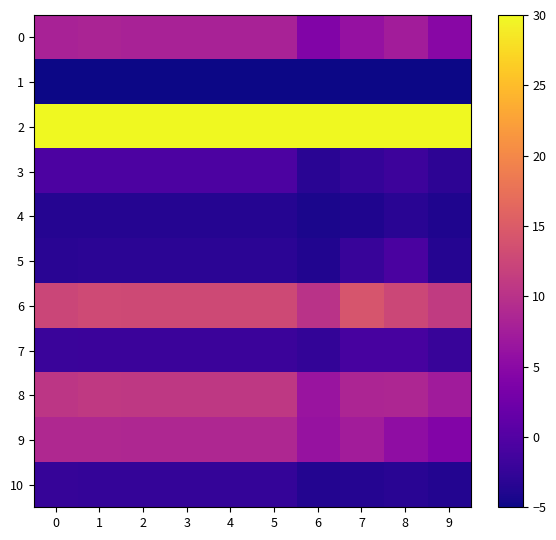

What is the spread (max minus min) of values at 5?

35.0